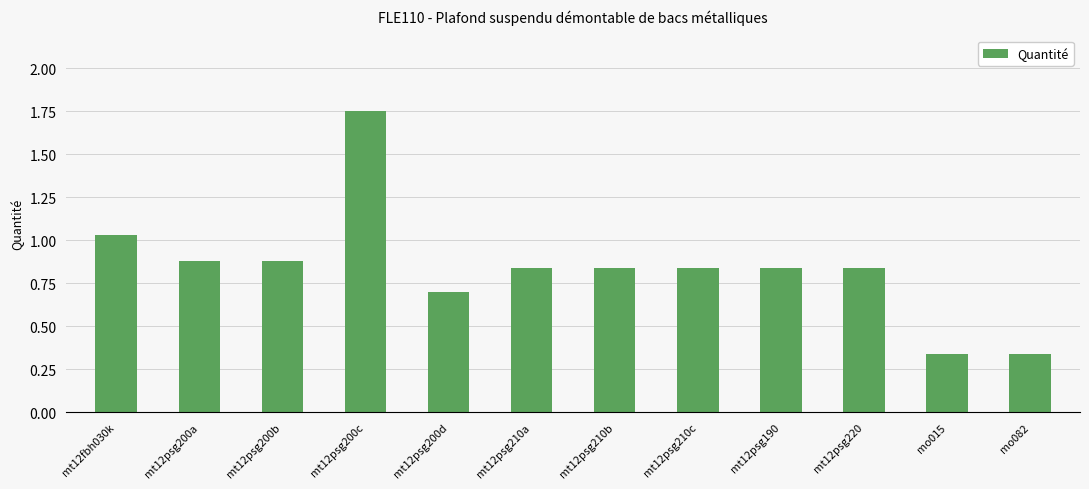

What is the change in value from mt12psg200d to mo015?

-0.4